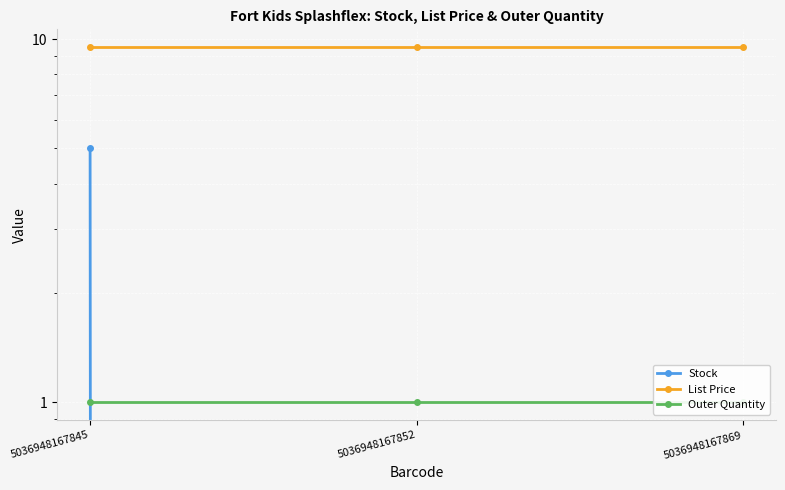

What value does the List Price series have at 5036948167869?

9.5